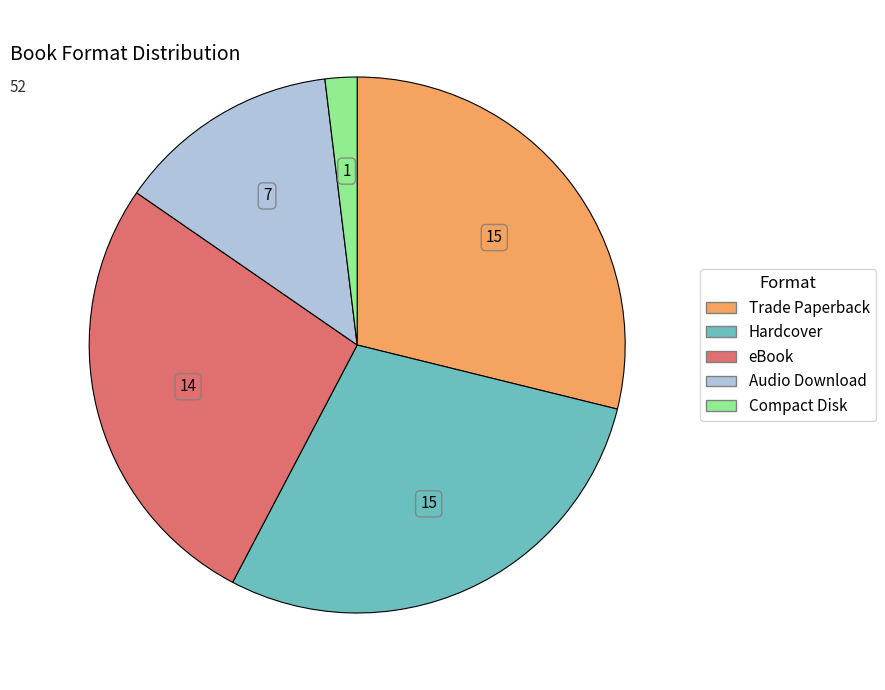

Is it true that Compact Disk is 2% of the pie?

True